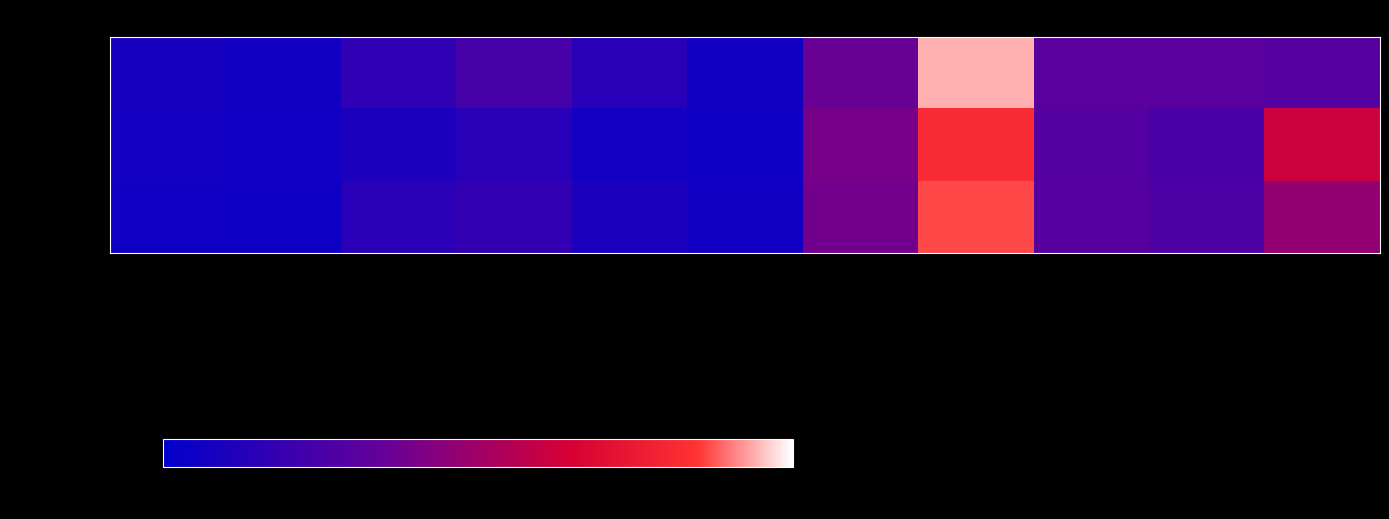

List the series in order of their peak value, highest first.

Männlich %, Gesamt %, Weiblich %